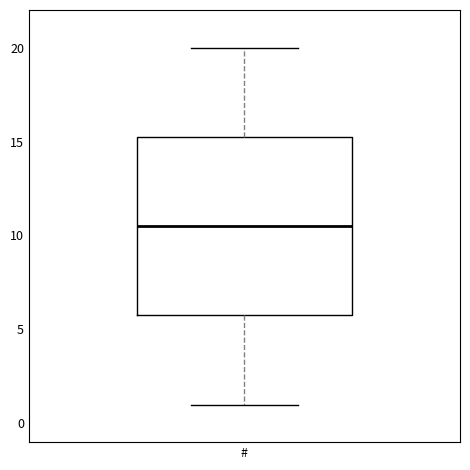

Where is the lower edge of the box for # on the y-axis? The values are not printed on the chart, so give them approximately, as read against the axis.

6.0